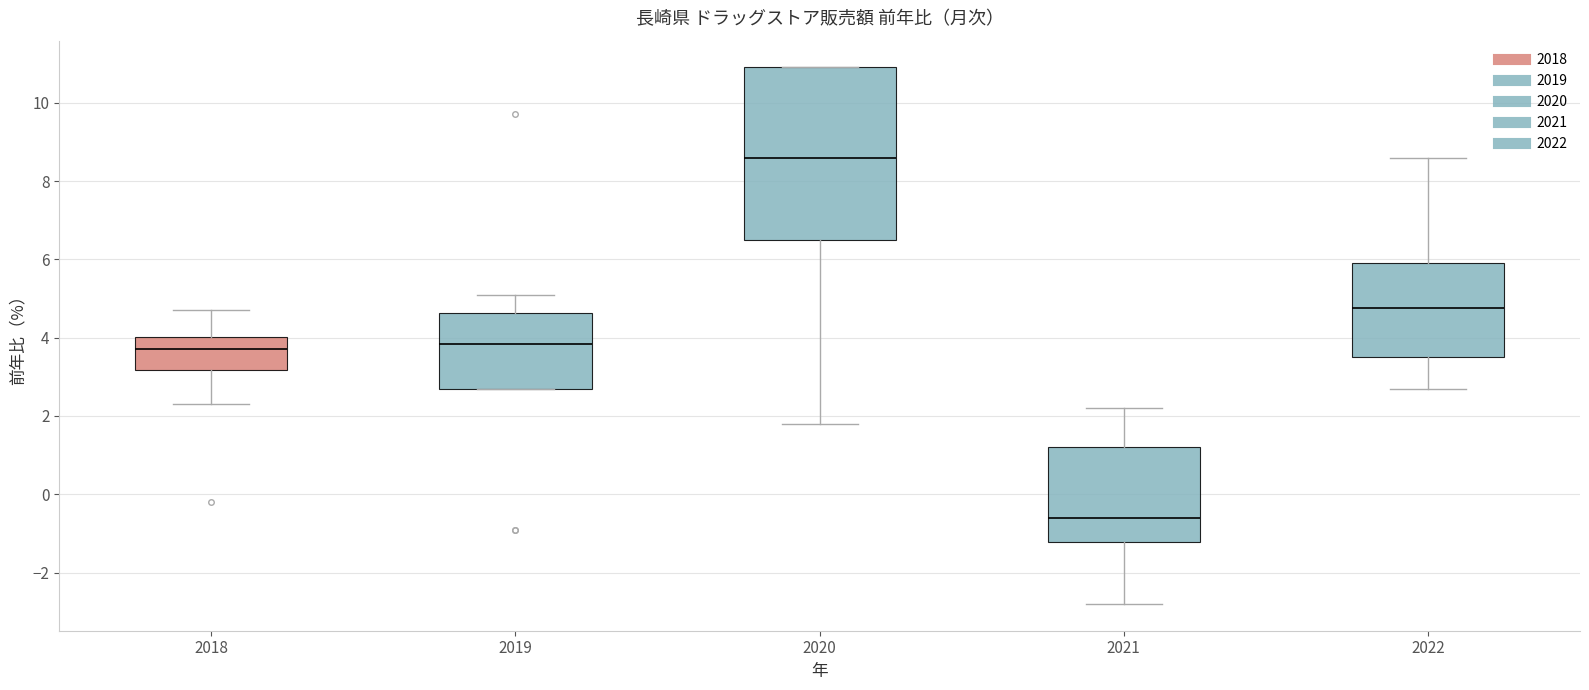

Comparing the boxes themselves (not the whiskers), which one is the tallest?

2020